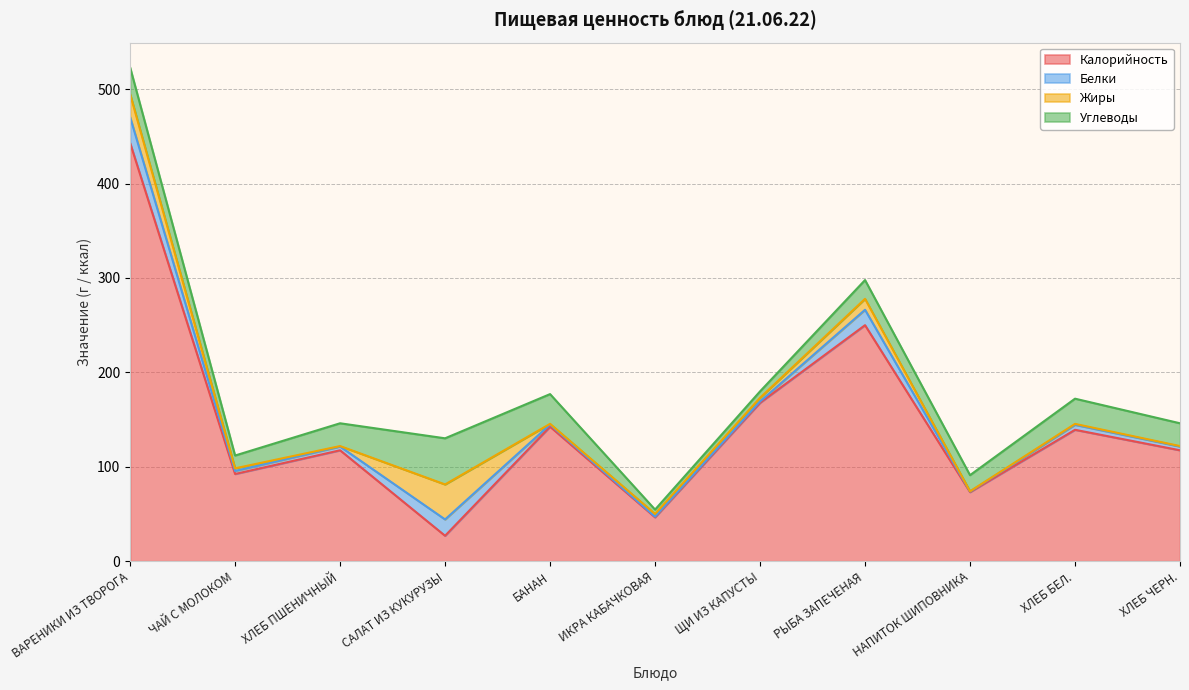

Is the value of Калорийность at ЩИ ИЗ КАПУСТЫ greater than the value of Жиры at ЩИ ИЗ КАПУСТЫ?

Yes